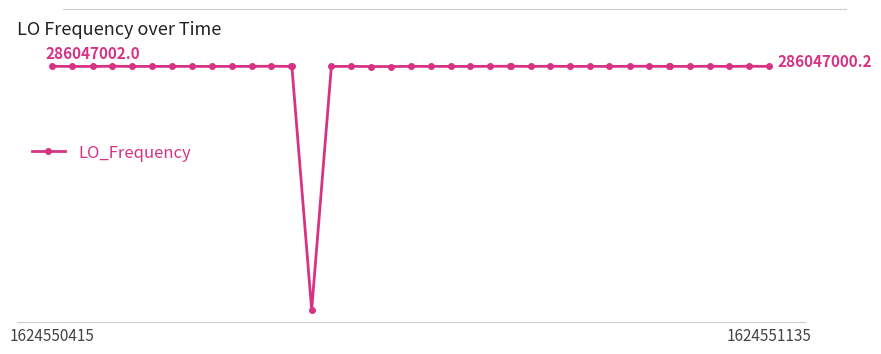

True or false: the data has more than 1 interior local peaks.

True